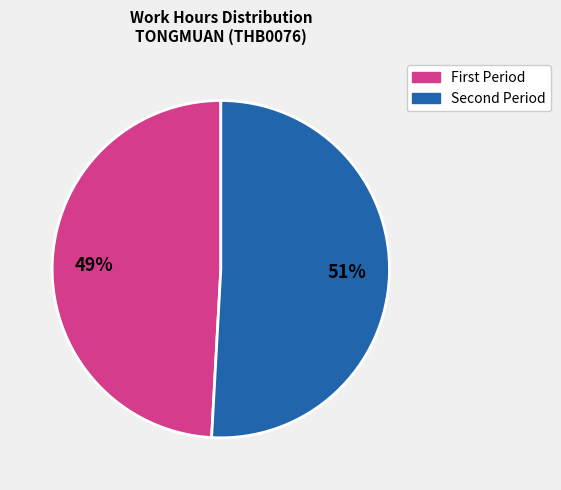

To the nearest percent, what is the average slice percentage?

50%